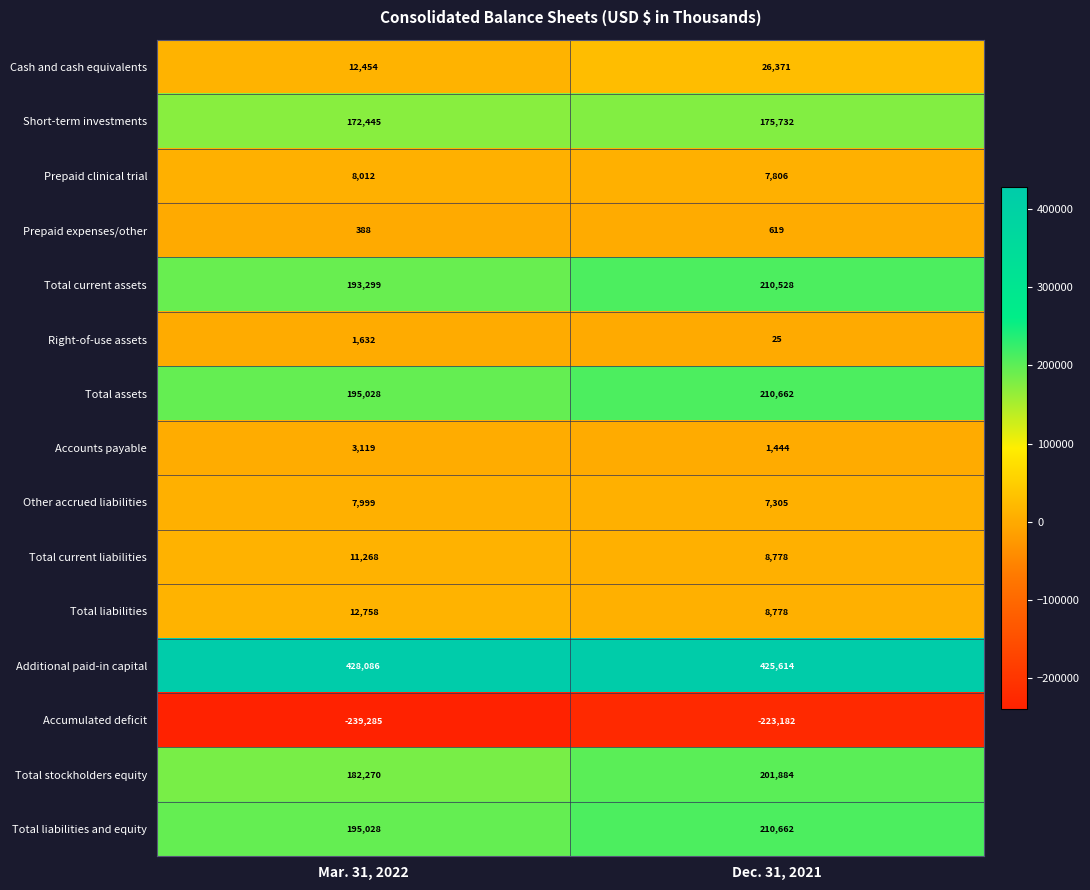

Count the number of categories in the chart.

2